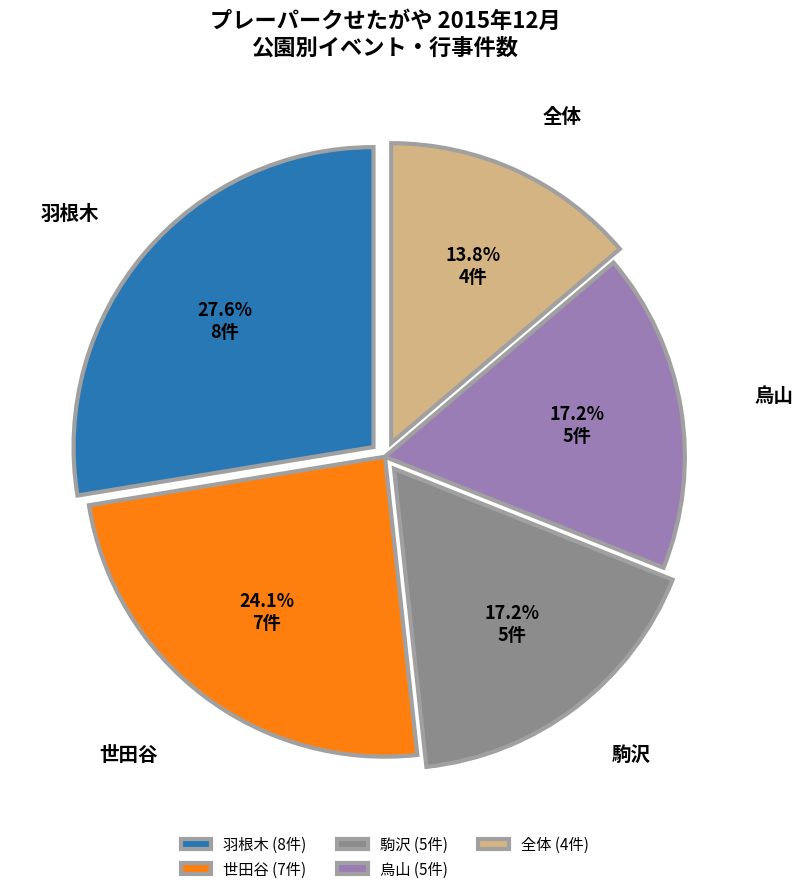

What is the largest slice in the pie chart?

羽根木